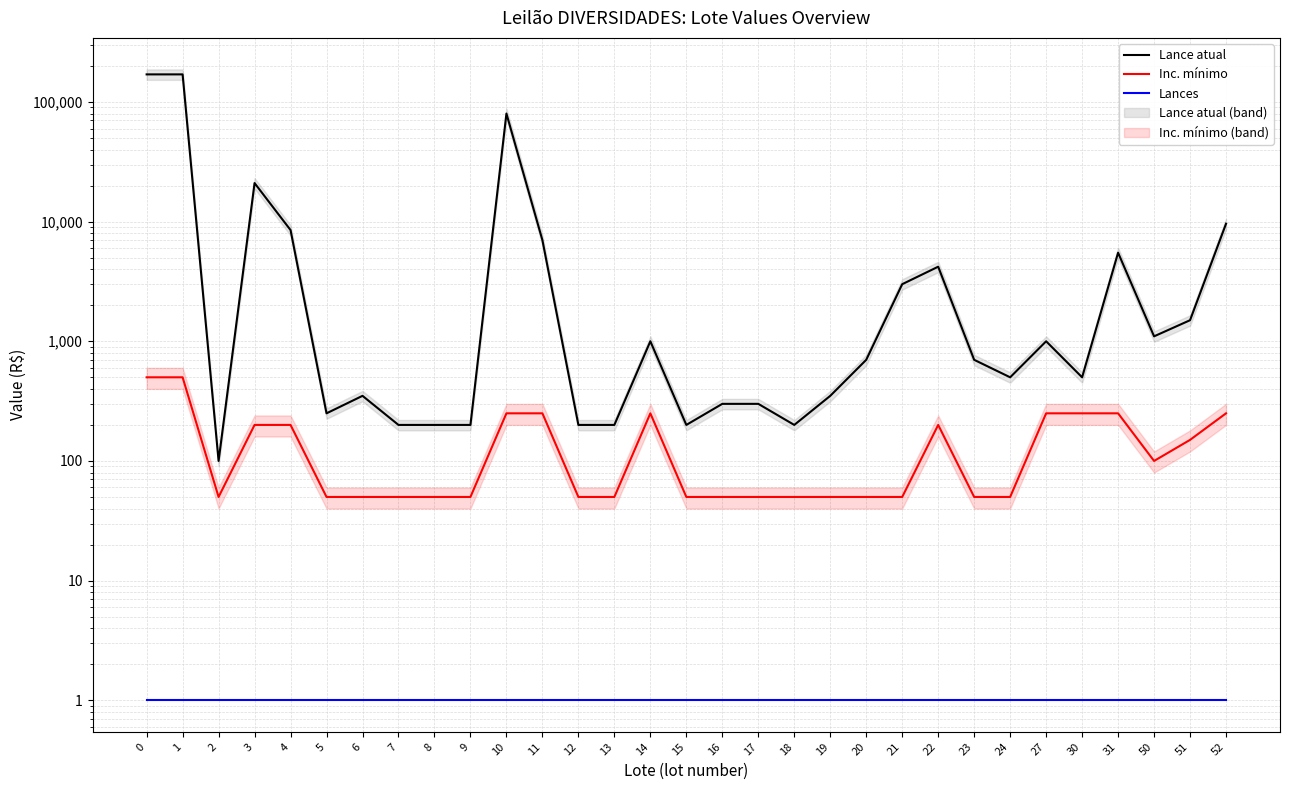

What is the sum of all Lance atual values?

488850